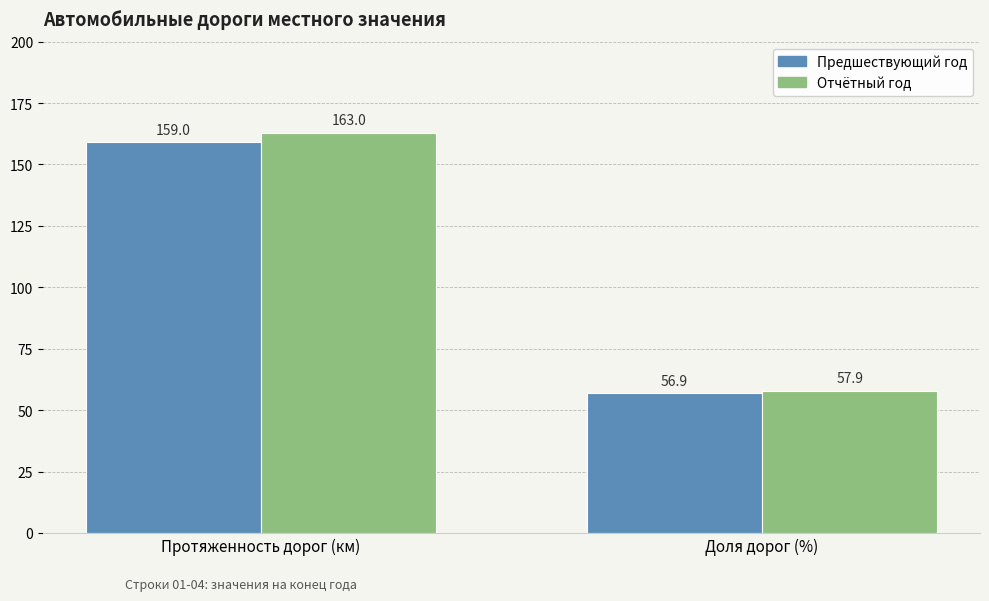

Reading left to right, what are all the values shown in this chart?

Предшествующий год: 159.0	56.9
Отчётный год: 163.0	57.9